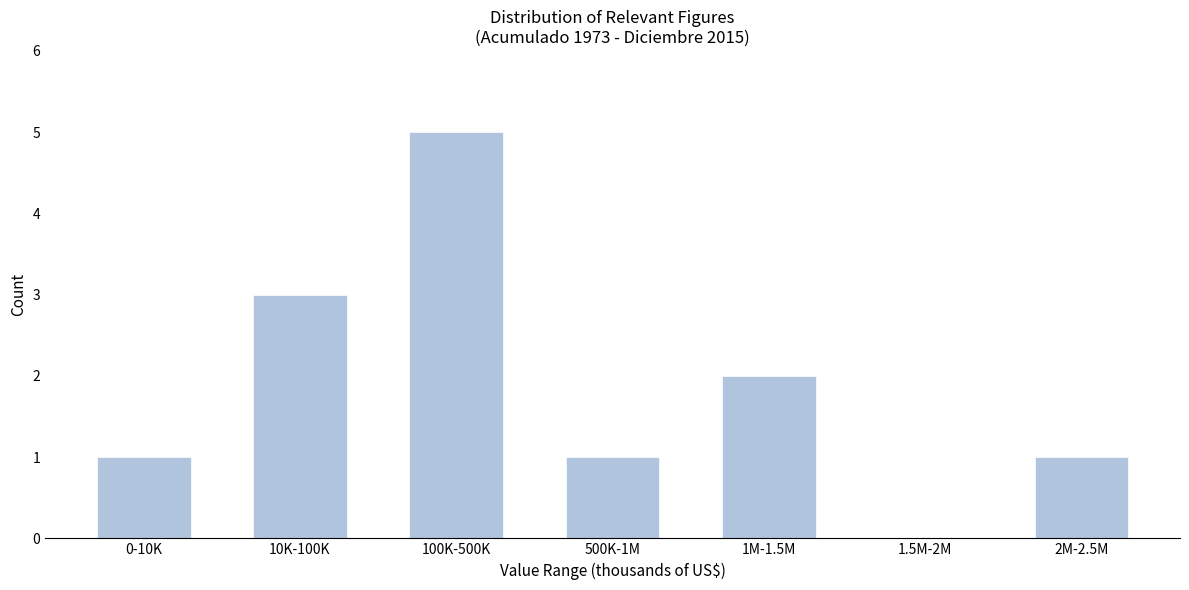

Reading left to right, list all the values displayed in this chart.

0-10K=1	10K-100K=3	100K-500K=5	500K-1M=1	1M-1.5M=2	1.5M-2M=0	2M-2.5M=1